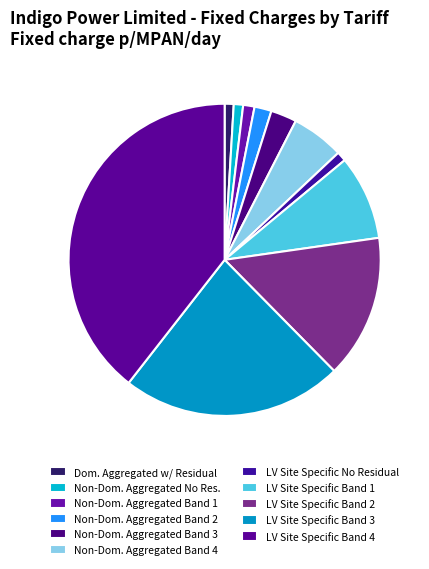

How many segments does this pie chart have?

11